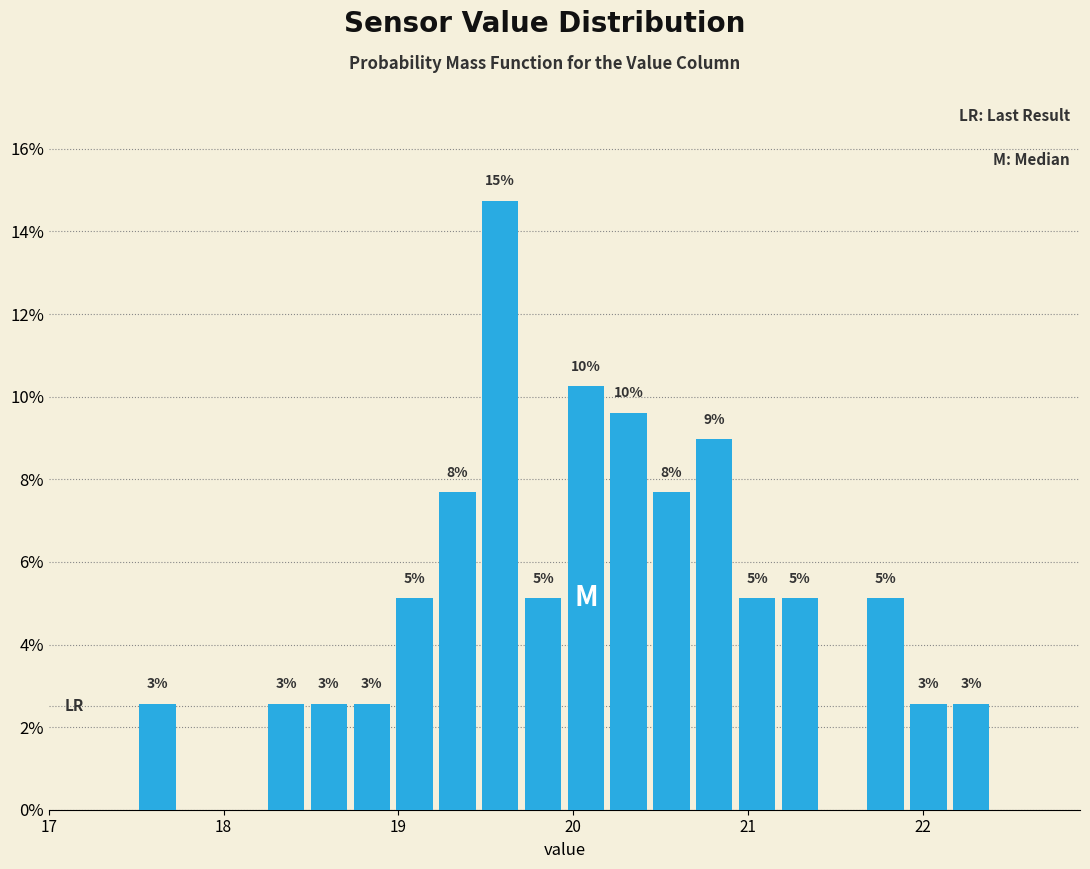

Read against the x-axis, roughly where is the centre of the tallest bar?

19.6